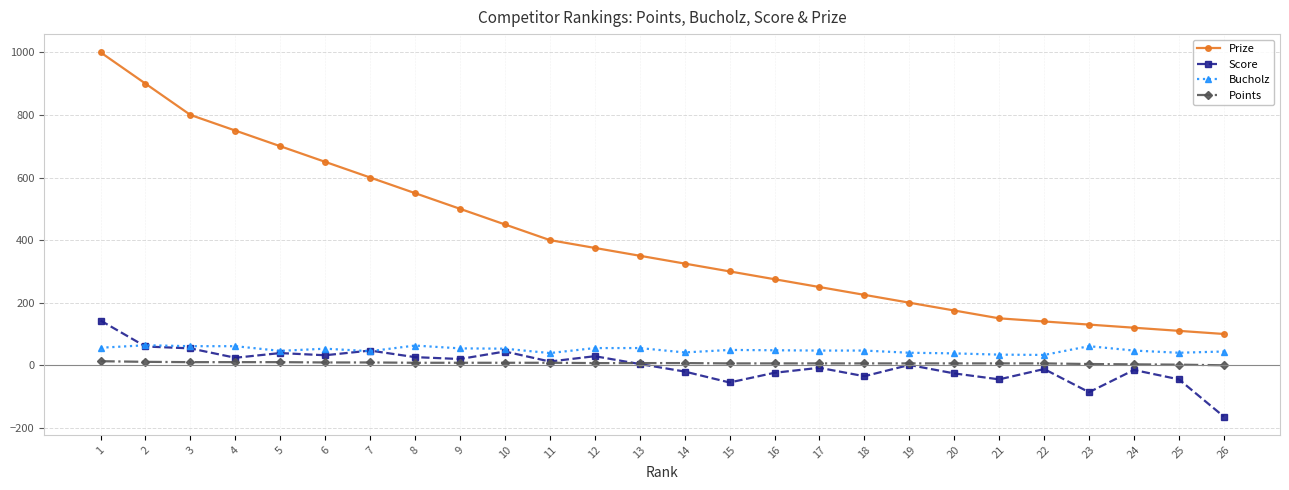

What is the minimum value for Score?

-164